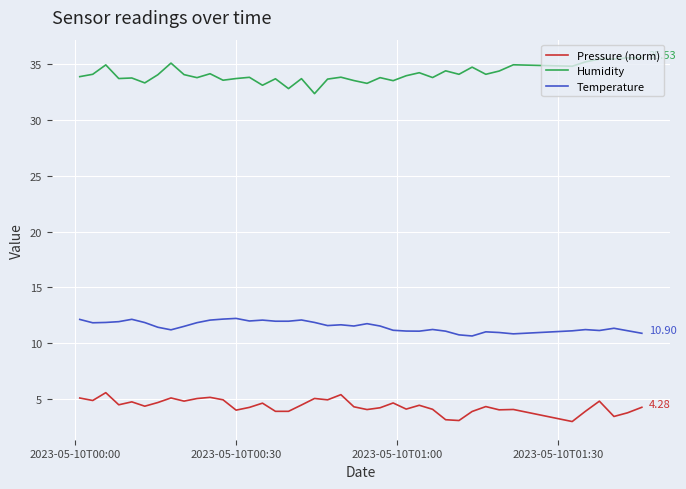

True or false: Pressure (norm) and Temperature cross at least once.

False